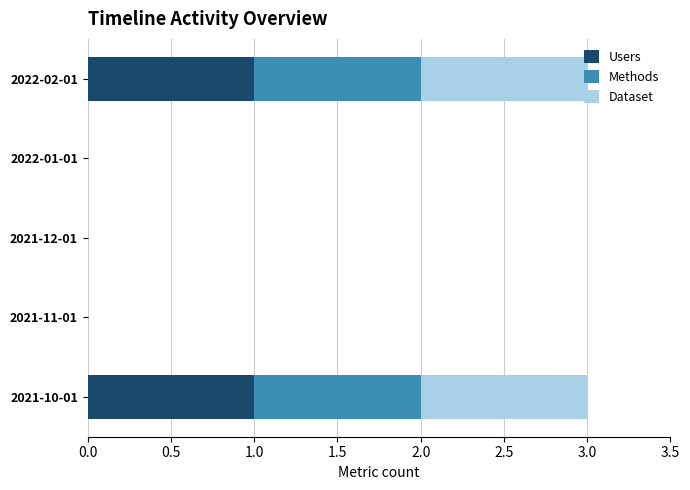

What is the total value across all series at 2021-10-01?

3